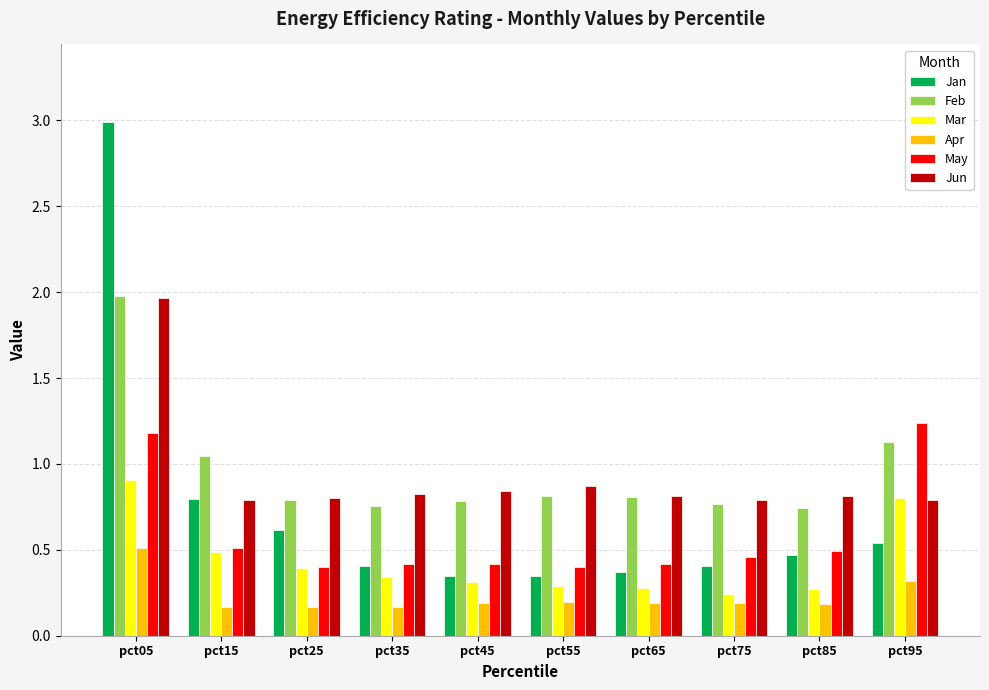

What is the sum of the Jun values at pct95 and pct45?

1.6